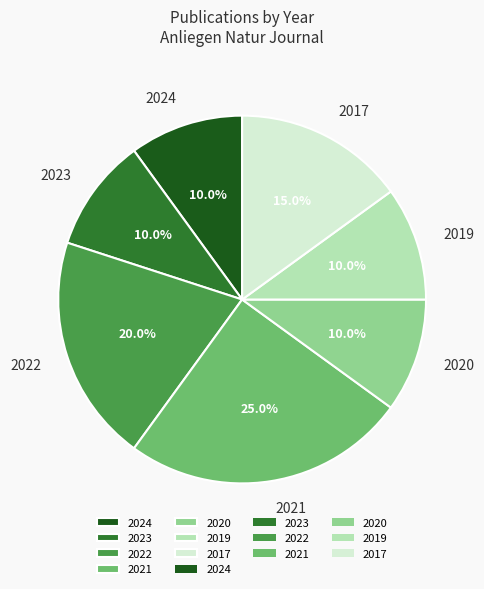

What percentage do 2021 and 2020 together represent?

35.0%